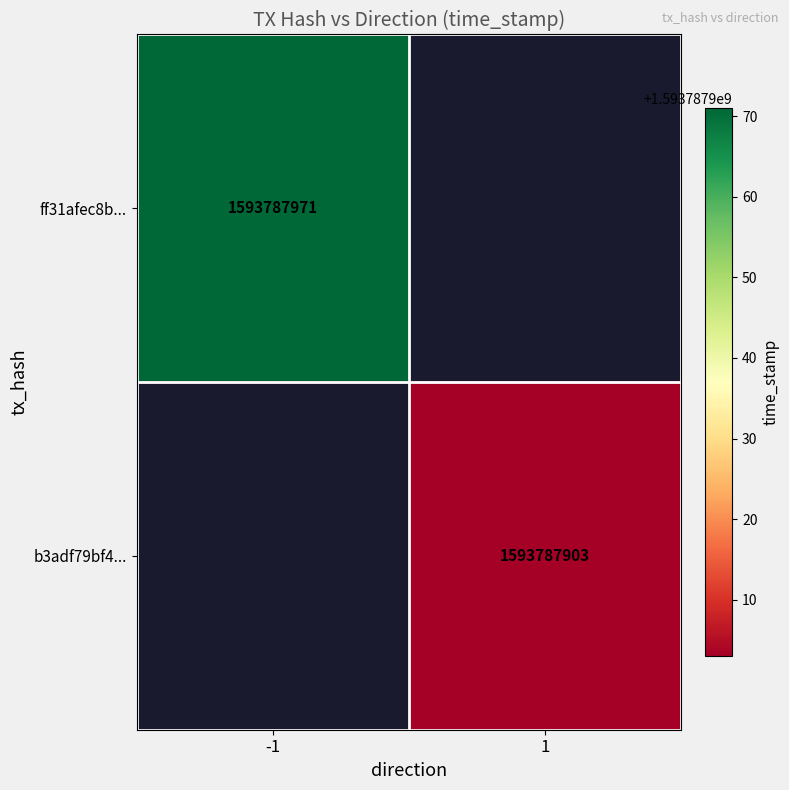

How many data points does each series have?

2